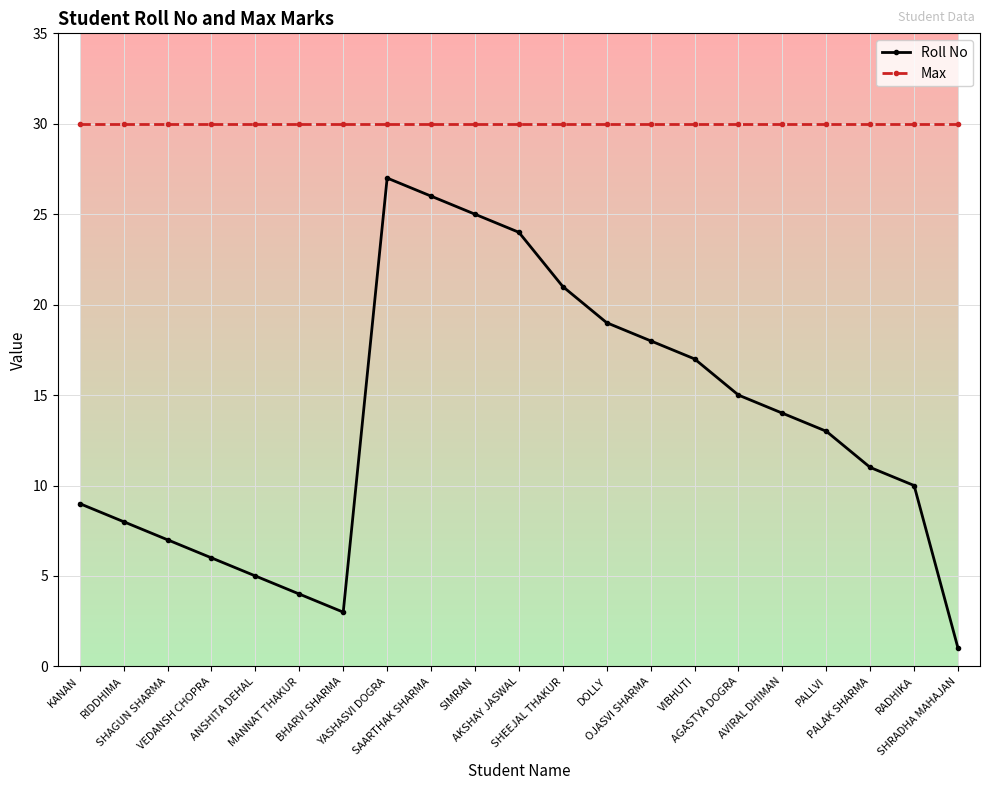

Rank the series by their maximum value, from highest to lowest.

Max, Roll No